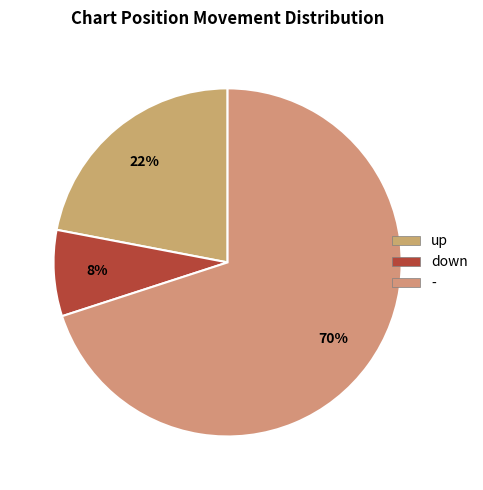

Is the sum of up and down greater than half?

No